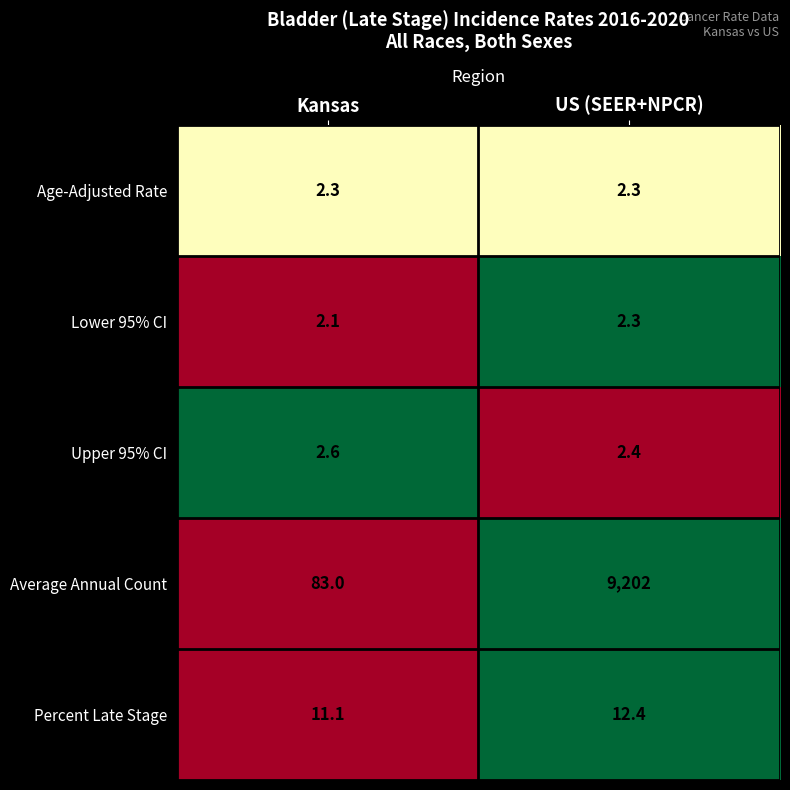

Which label corresponds to the largest value in the chart?

US (SEER+NPCR)